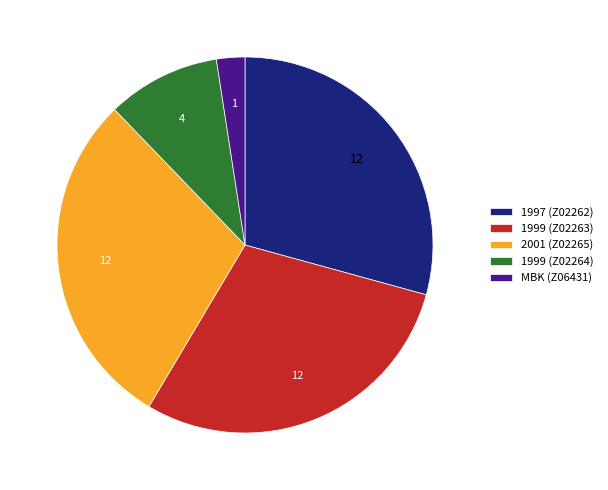

Which category has the smallest portion of the pie?

MBK (Z06431)